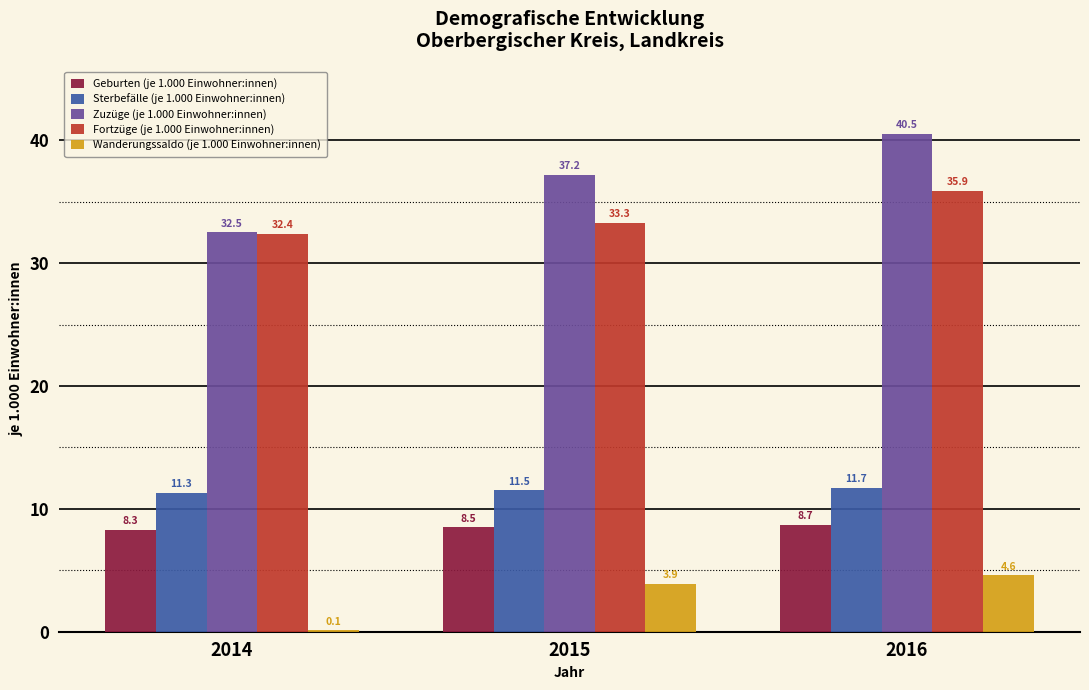

Reading left to right, transcribe all the data shown in this chart.

Geburten (je 1.000 Einwohner:innen): 2014=8.3	2015=8.5	2016=8.7
Sterbefälle (je 1.000 Einwohner:innen): 2014=11.3	2015=11.5	2016=11.7
Zuzüge (je 1.000 Einwohner:innen): 2014=32.5	2015=37.2	2016=40.5
Fortzüge (je 1.000 Einwohner:innen): 2014=32.4	2015=33.3	2016=35.9
Wanderungssaldo (je 1.000 Einwohner:innen): 2014=0.1	2015=3.9	2016=4.6